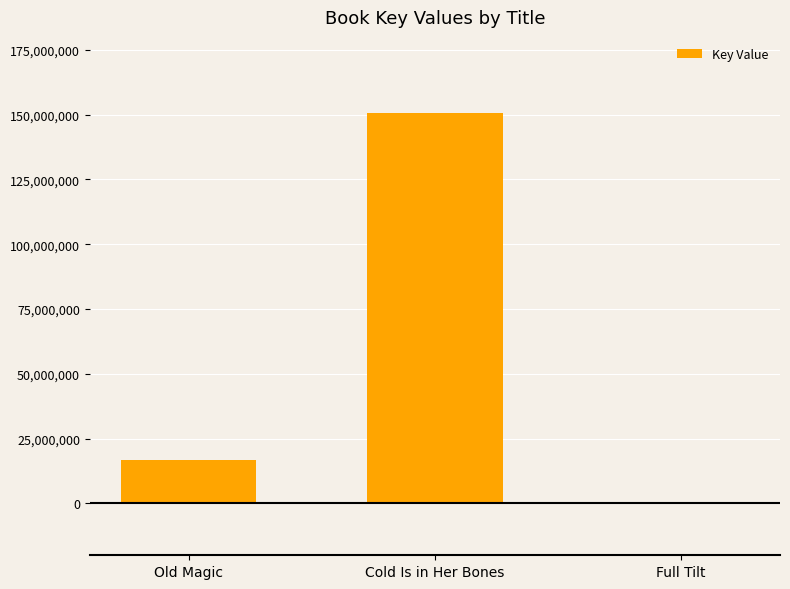

What is the greatest value displayed?

150591606